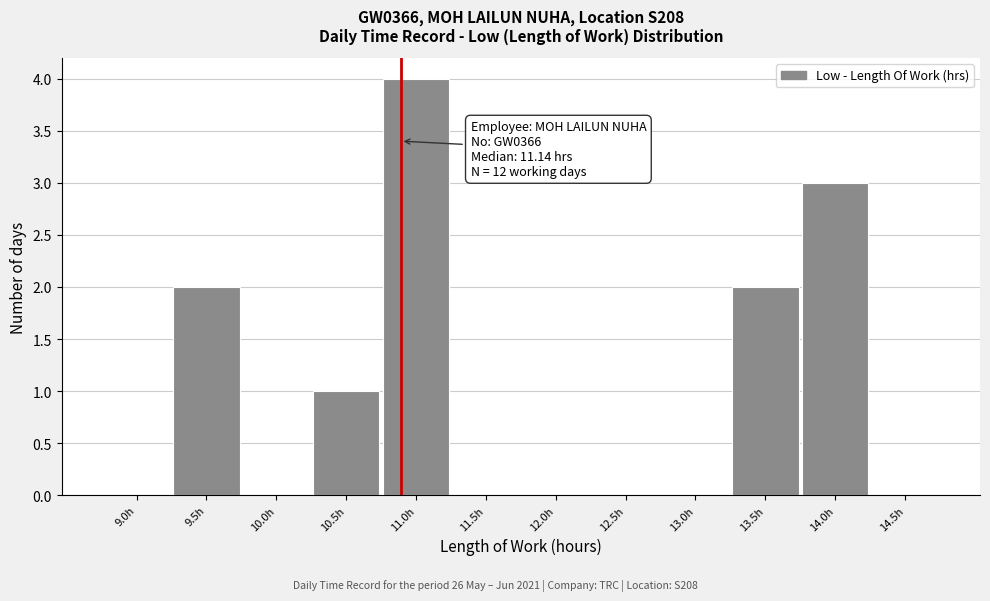

Reading right to left, transcribe all the data shown in this chart.

14.5h=0	14.0h=3	13.5h=2	13.0h=0	12.5h=0	12.0h=0	11.5h=0	11.0h=4	10.5h=1	10.0h=0	9.5h=2	9.0h=0